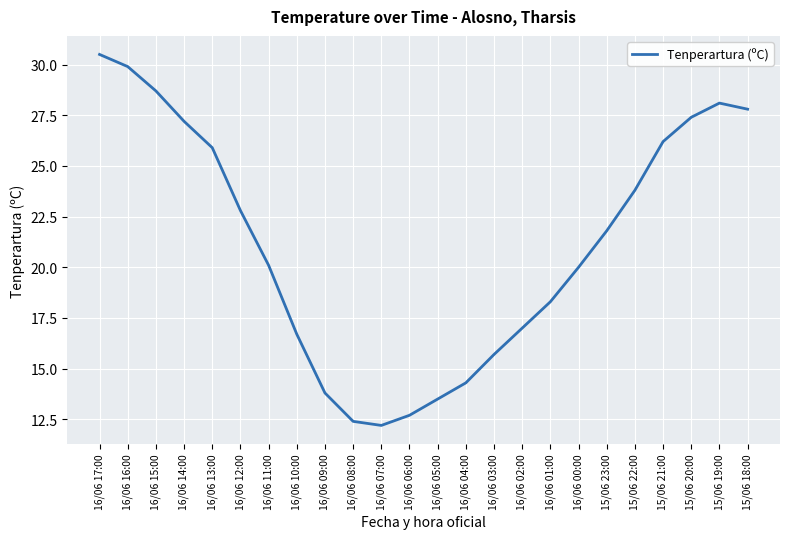

What is the difference between the values at 16/06 06:00 and 16/06 15:00?

16.0